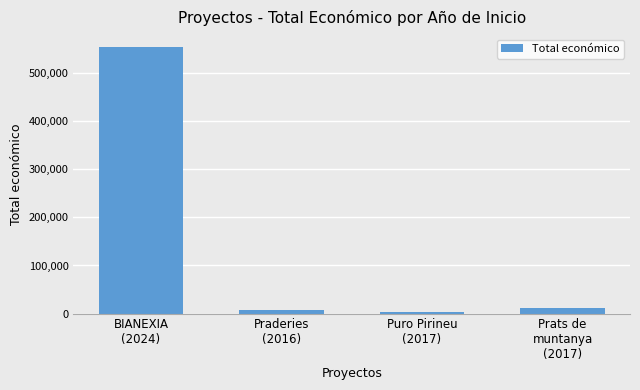

Approximately how many times larger is the value at Prats de
muntanya
(2017) compared to Puro Pirineu
(2017)?

2.8